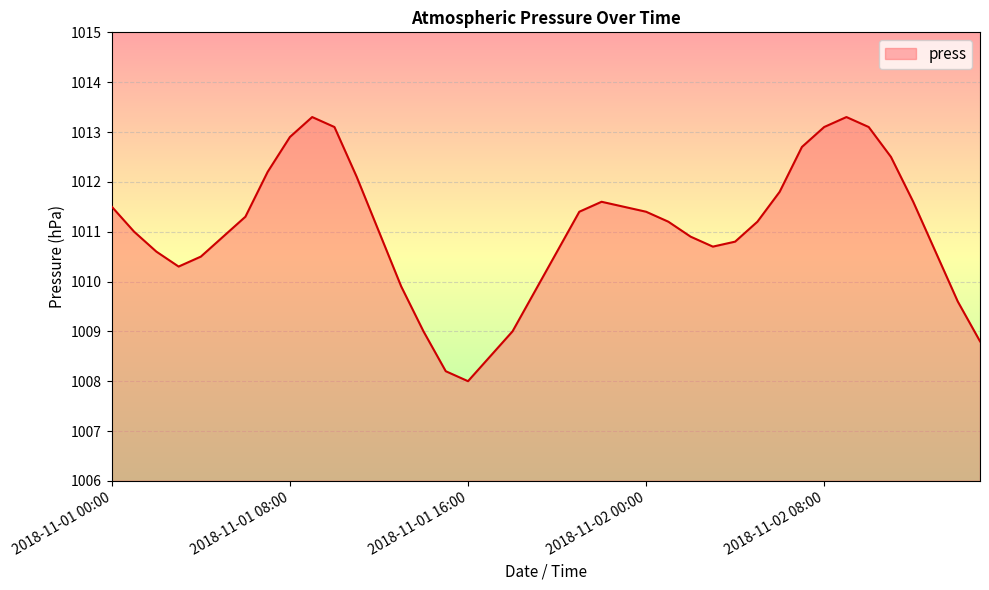

How many distinct data groups are displayed?

1